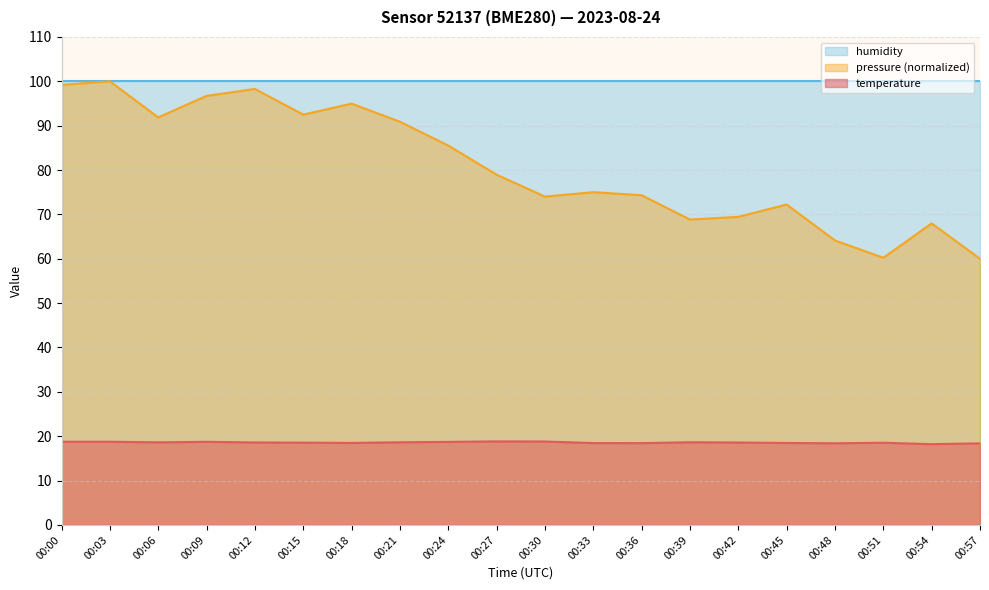

What is the value of the temperature point at the 10th from the left?

18.8